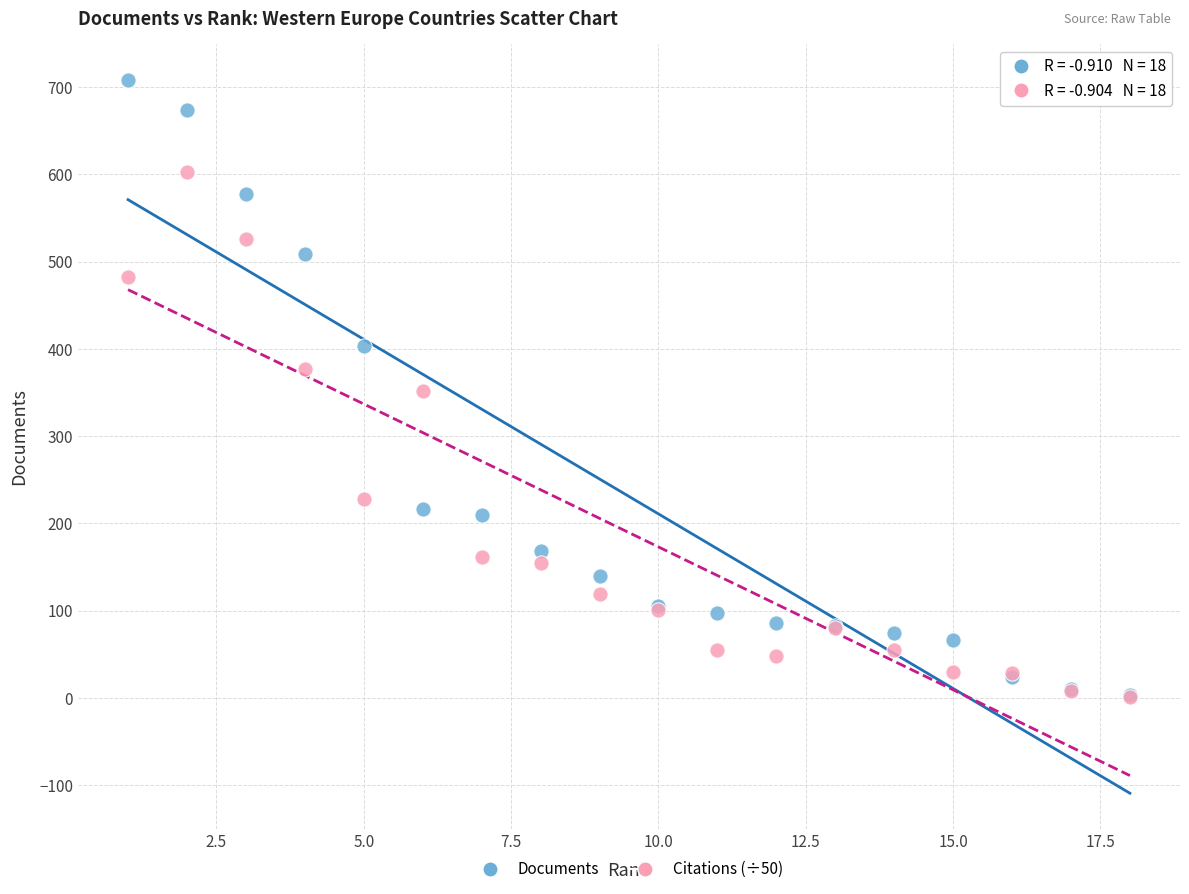

What are all the series names shown in the legend?

Documents, Citations (÷50)